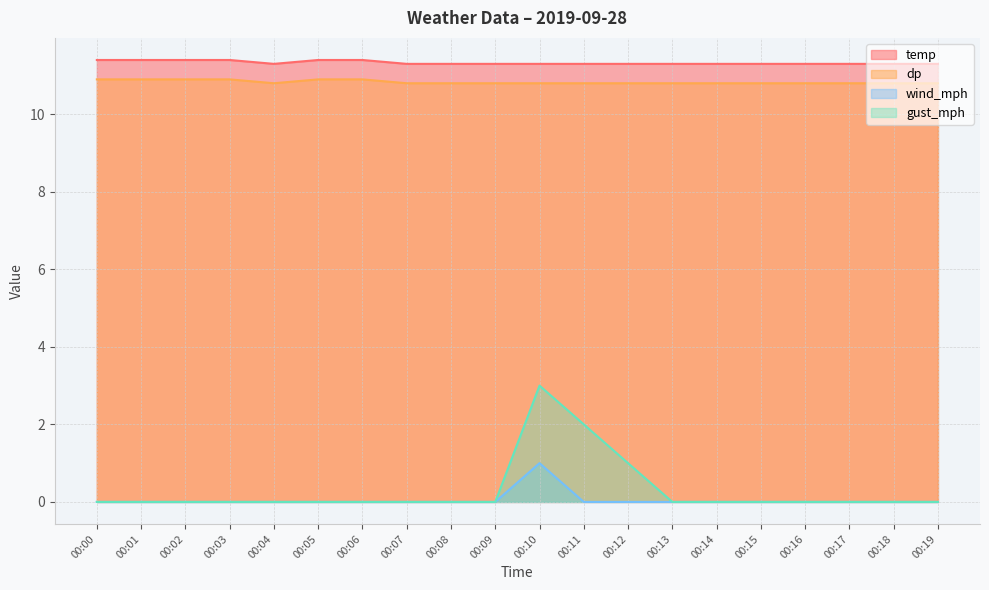

At which label is dp closest to 10?

00:04